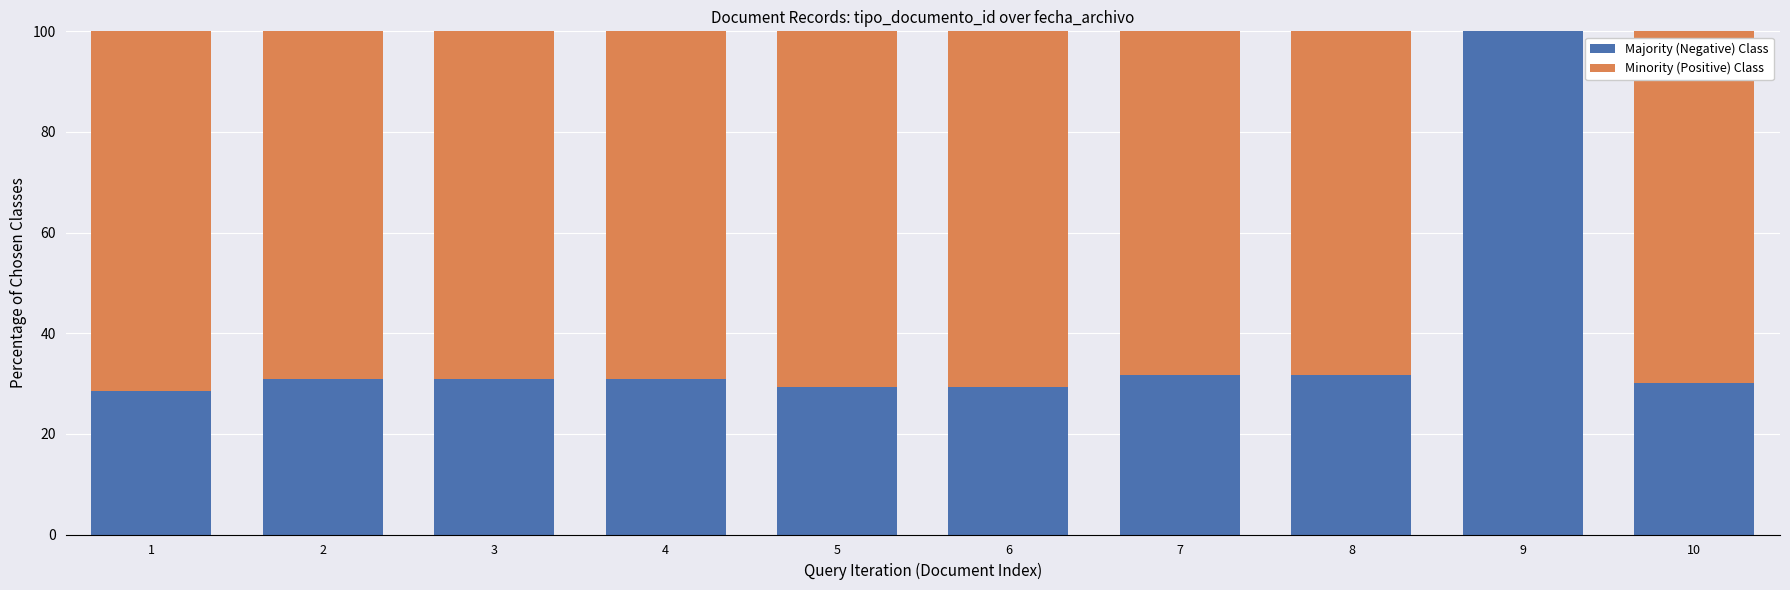

What is the total value across all series at 8?

100.0